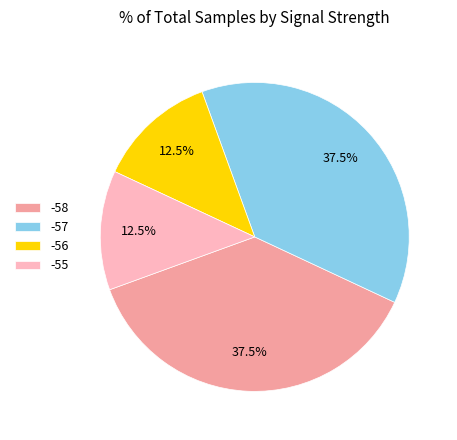

Is there a majority slice in this chart?

No